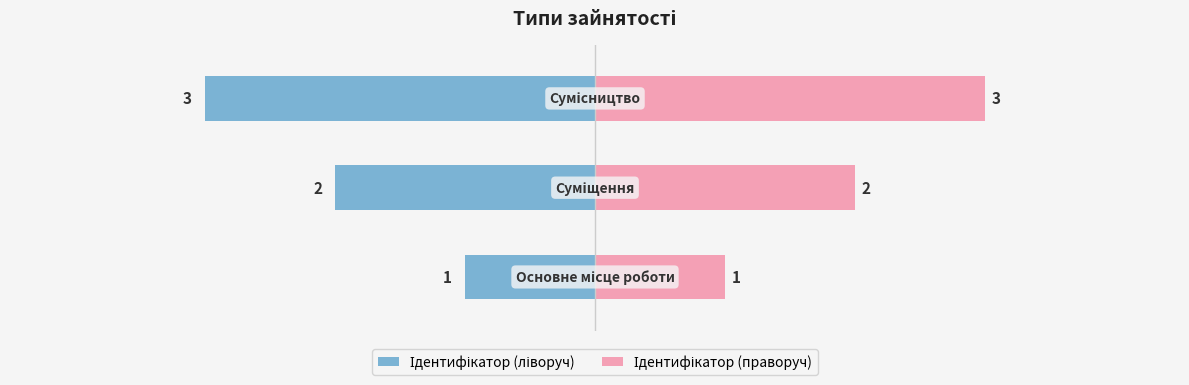

How many bars are there in each group?

2